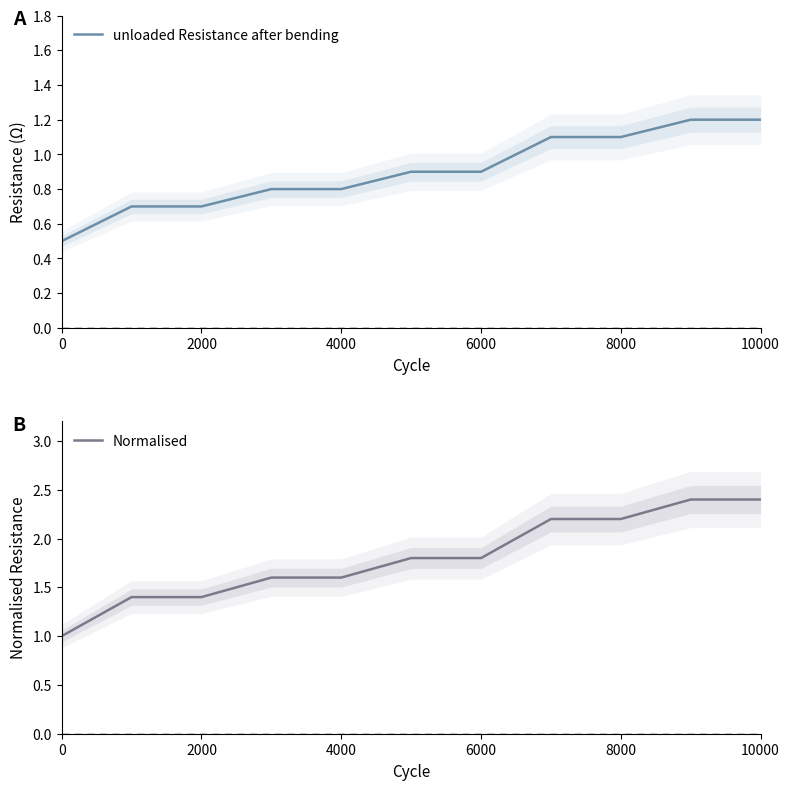

The value of unloaded Resistance after bending at 6000 is 1.5. True or false?

False